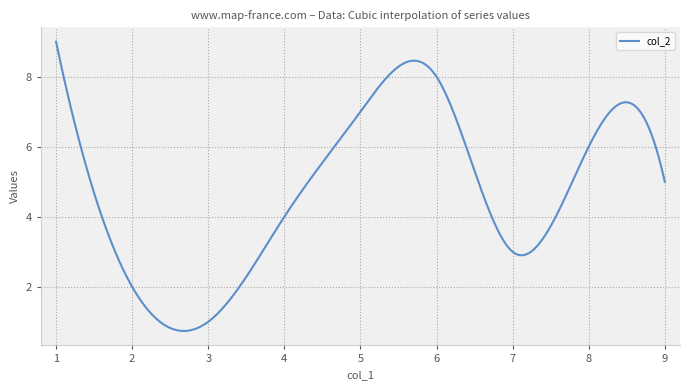

What is the greatest value displayed?

9.0